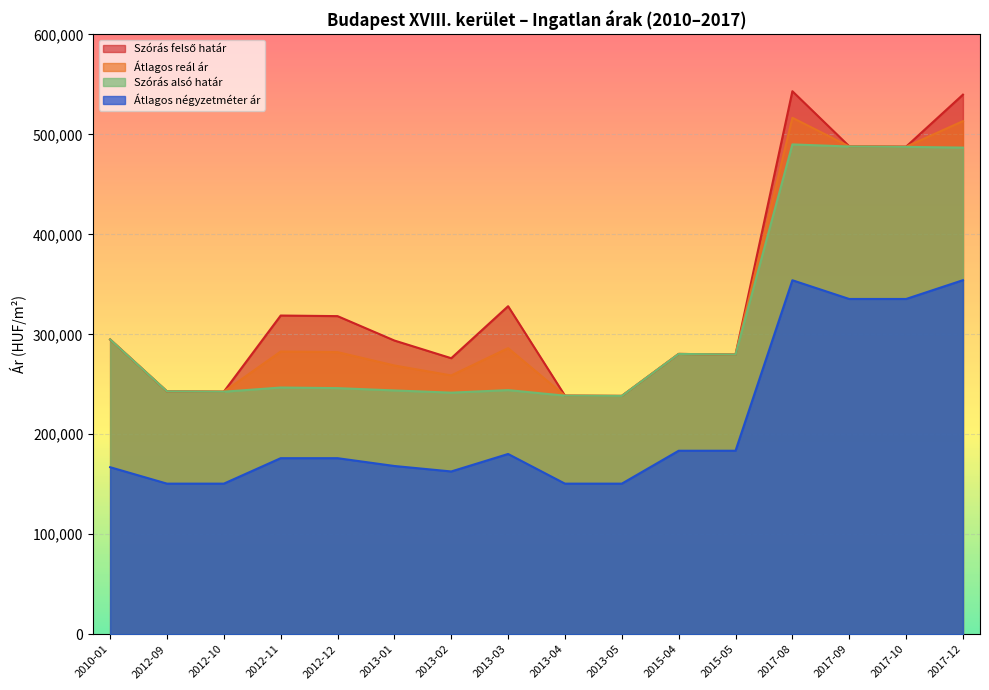

What value does the Szórás alsó határ series have at 2013-03, to the nearest 10?

244200